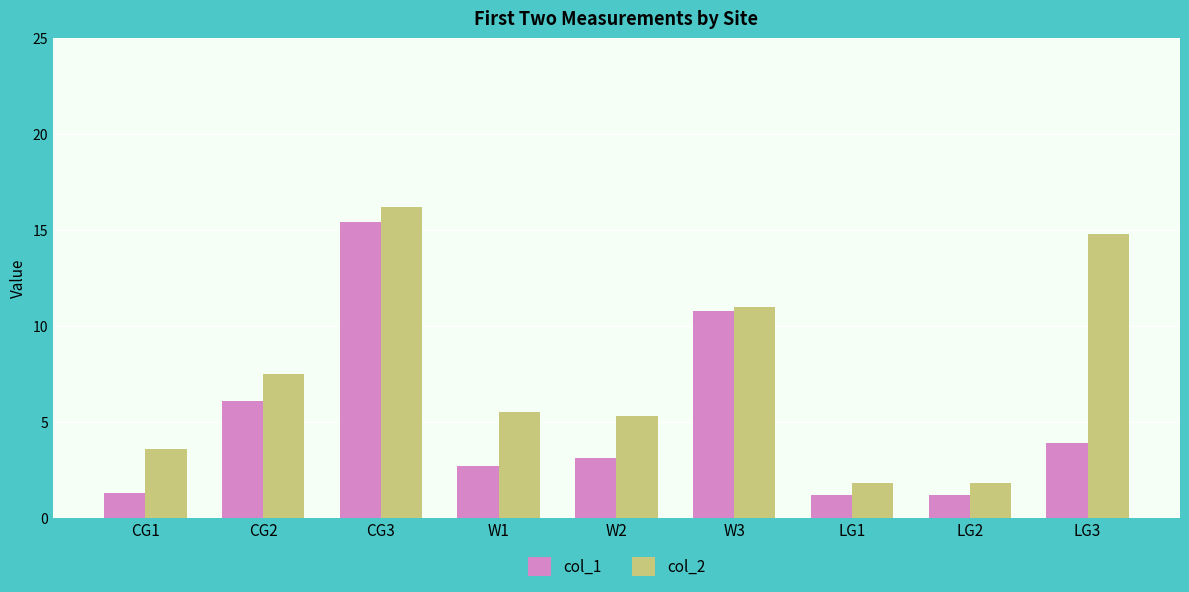

How many values in the col_1 series are below 3?

4